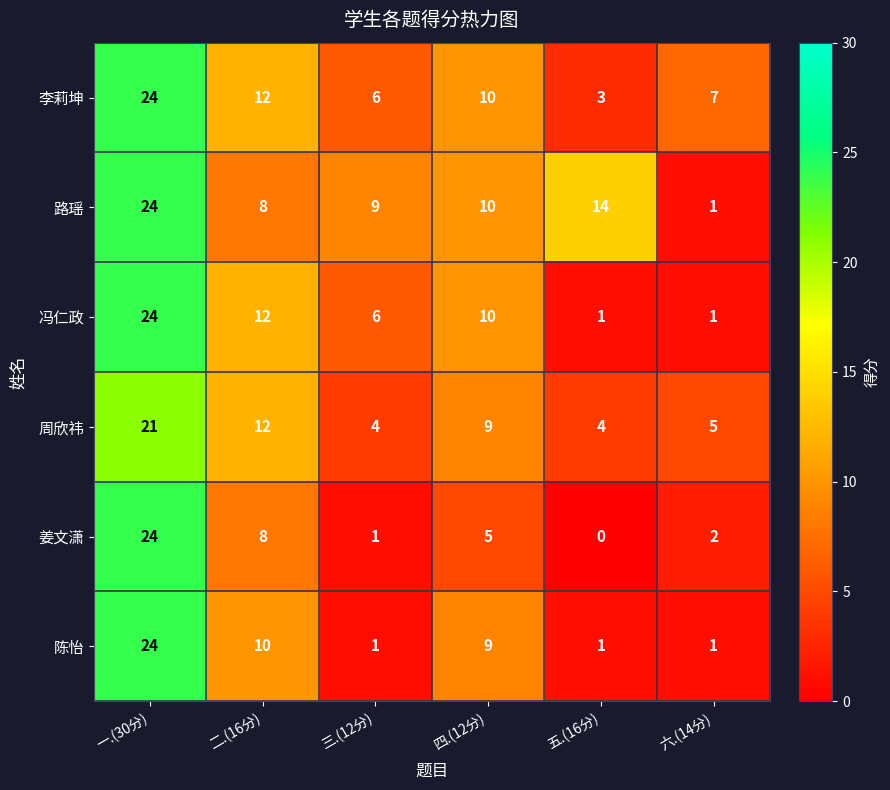

How many series are shown in this chart?

6